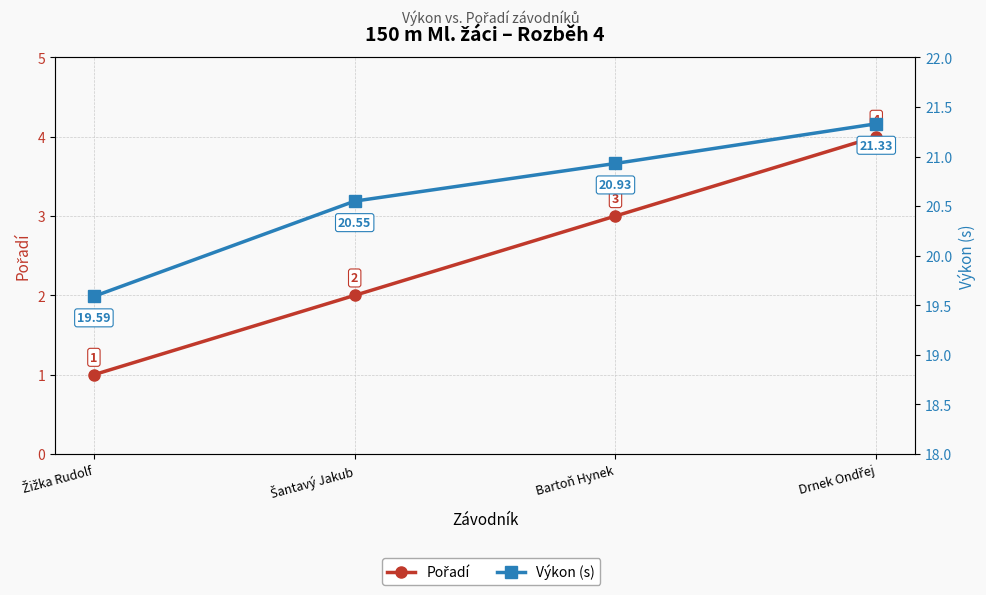

True or false: Výkon (s) and Pořadí intersect in this chart.

False